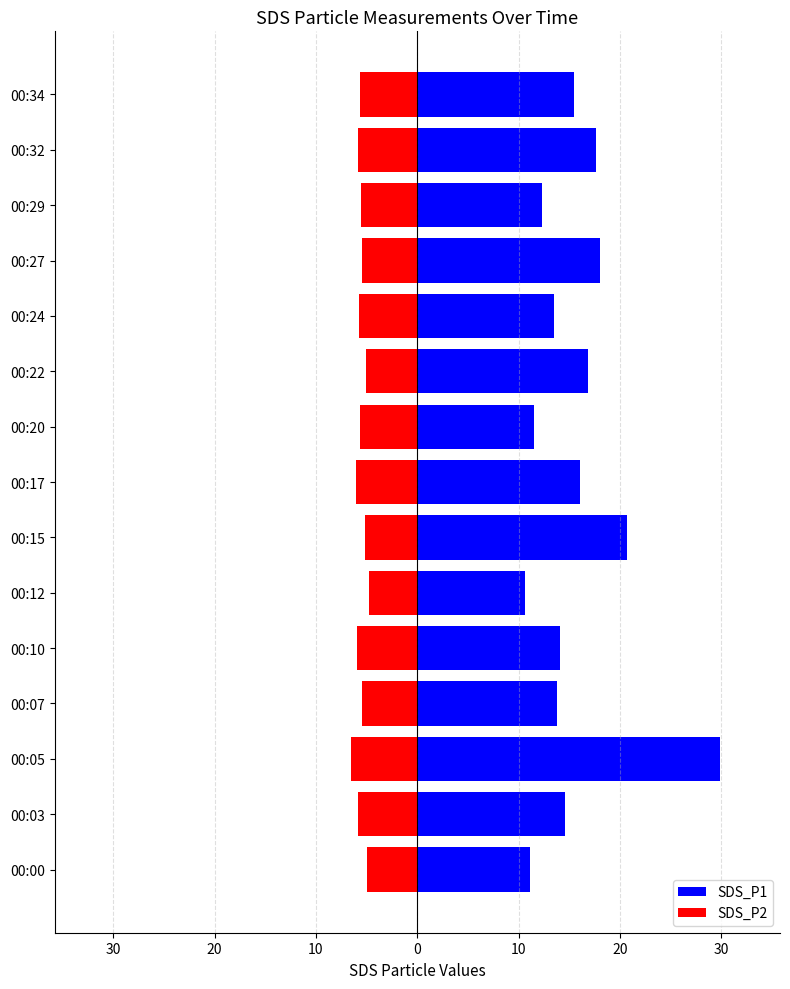

What is the average value of the SDS_P2 series?

-5.6